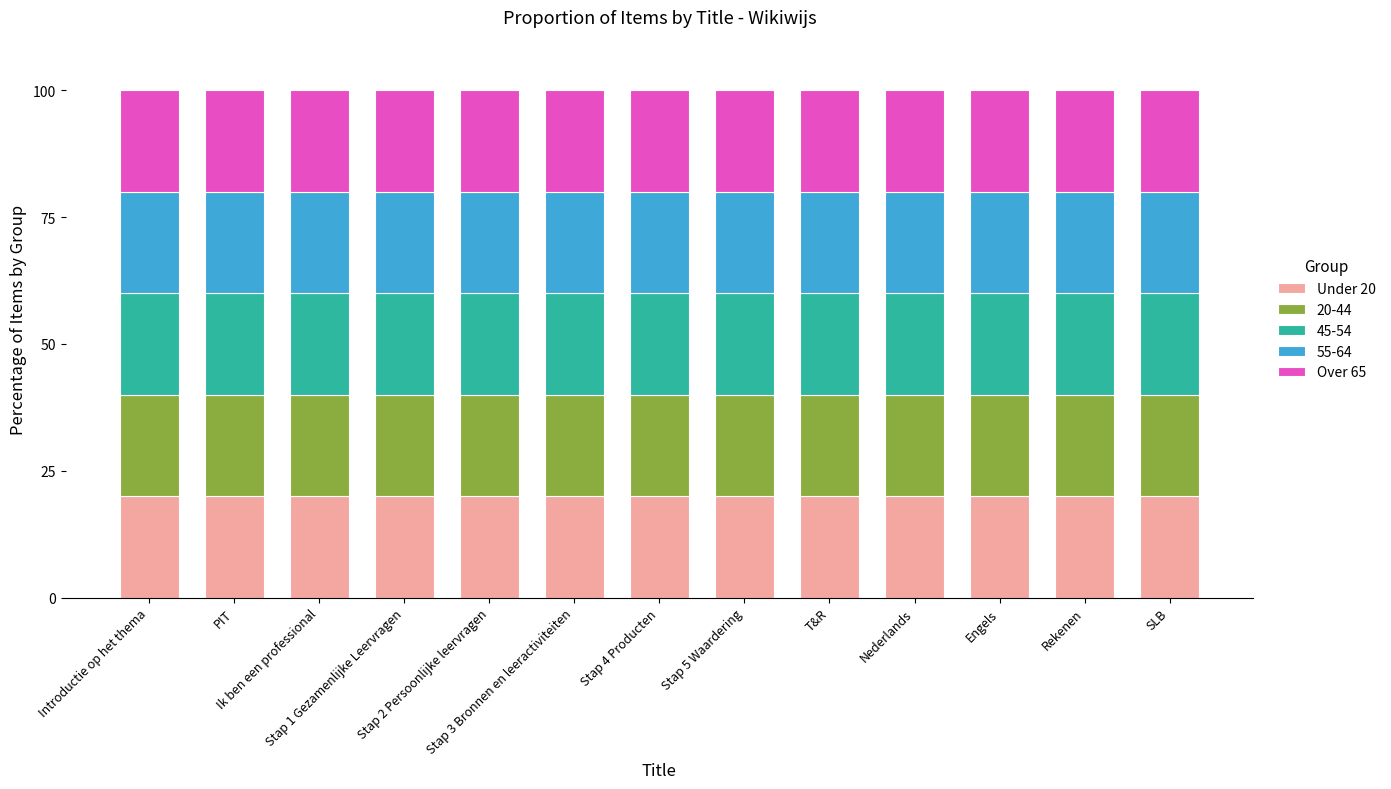

What is the highest value of the Under 20 series?

20.0